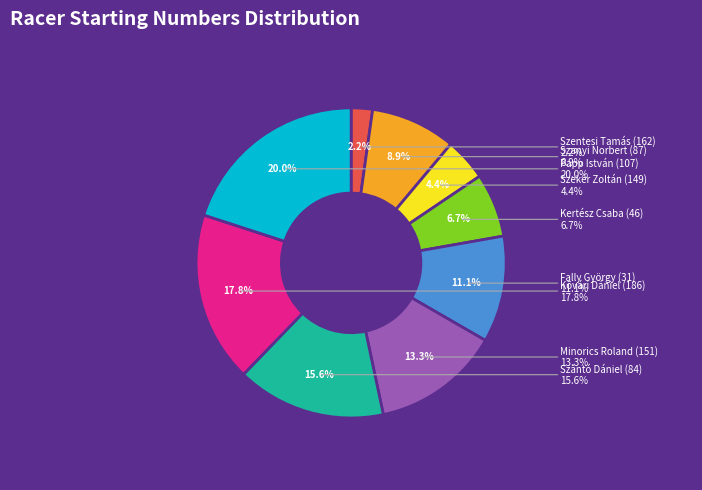

How many slices are in this pie chart?

9